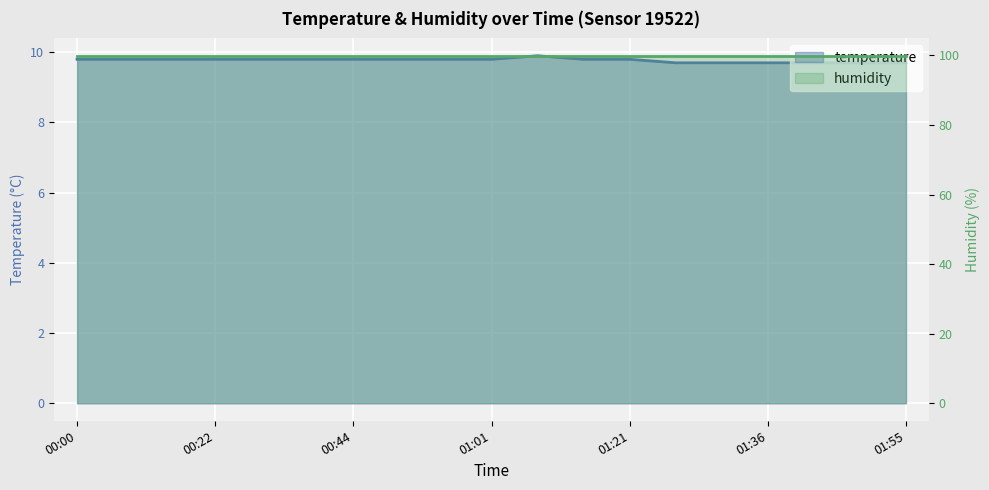

What is the smallest value displayed?

9.7